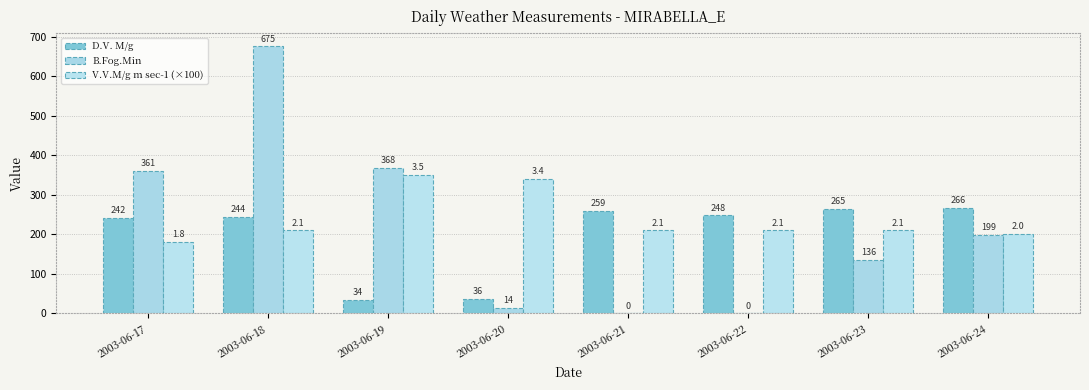

How many groups of bars are there?

8